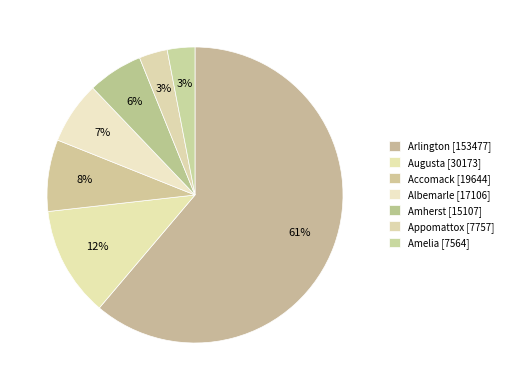

Count the number of slices in the pie.

7